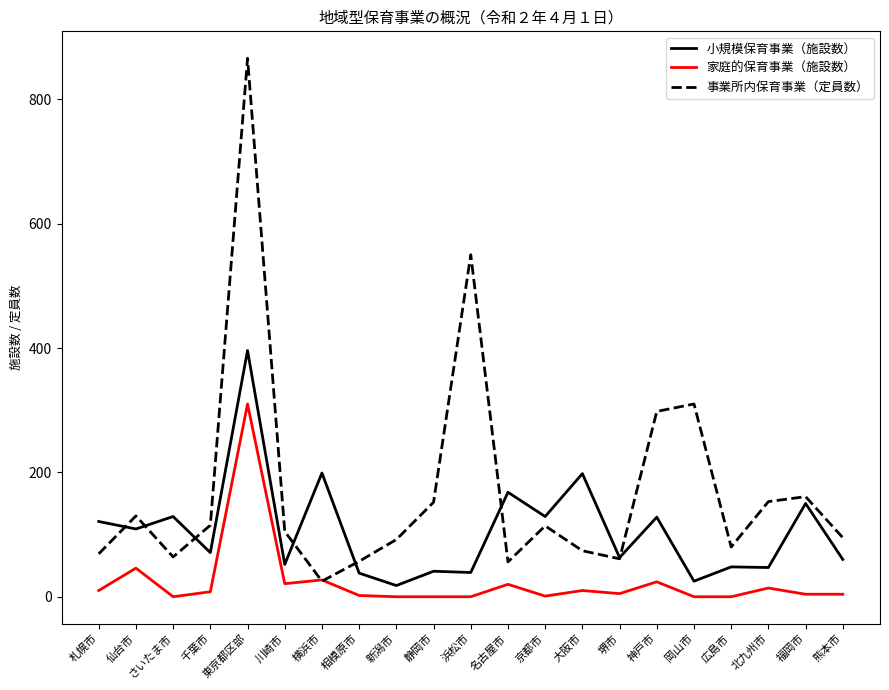

Which category has the lowest value in the 事業所内保育事業（定員数） series?

横浜市